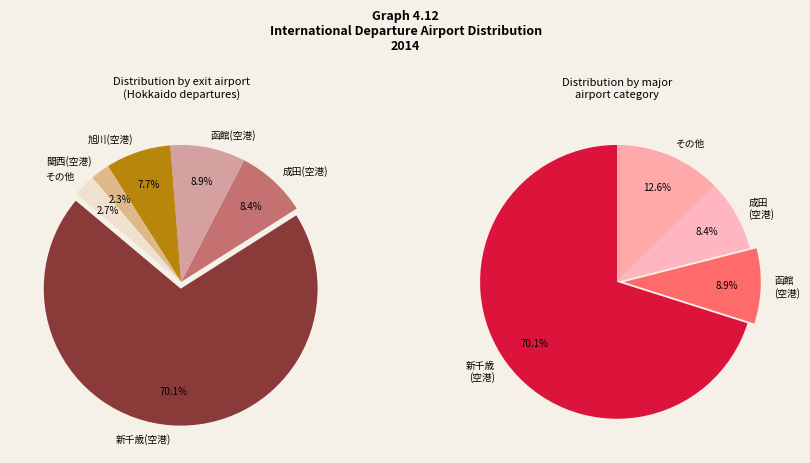

True or false: その他 accounts for 1% of the total.

False